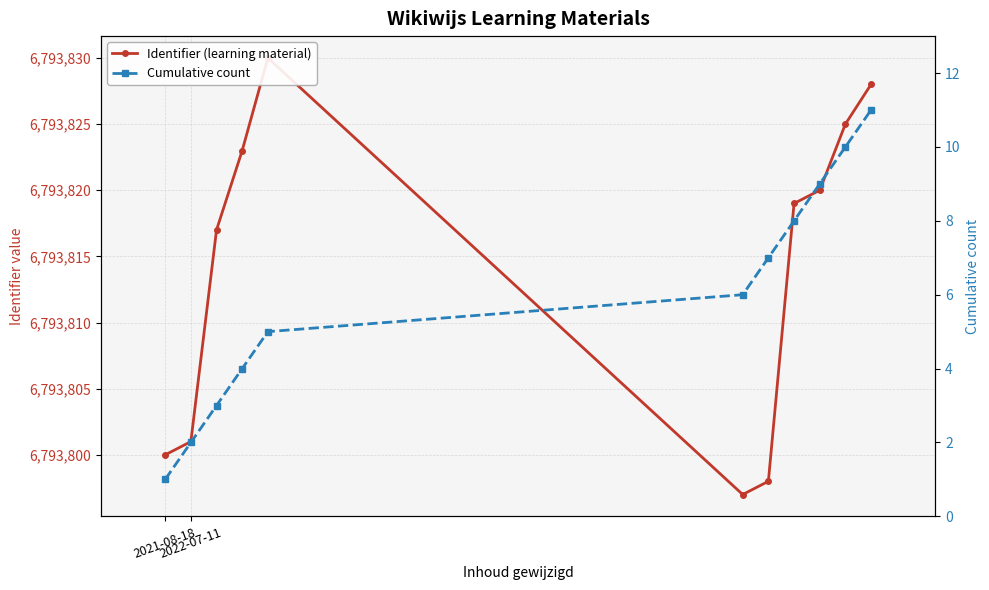

How many Cumulative count values are between 3 and 9?

7